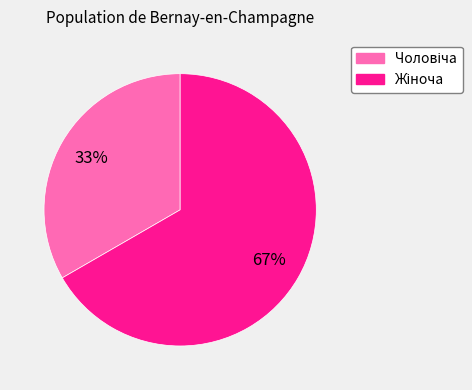

To the nearest percent, what is the average slice percentage?

50%